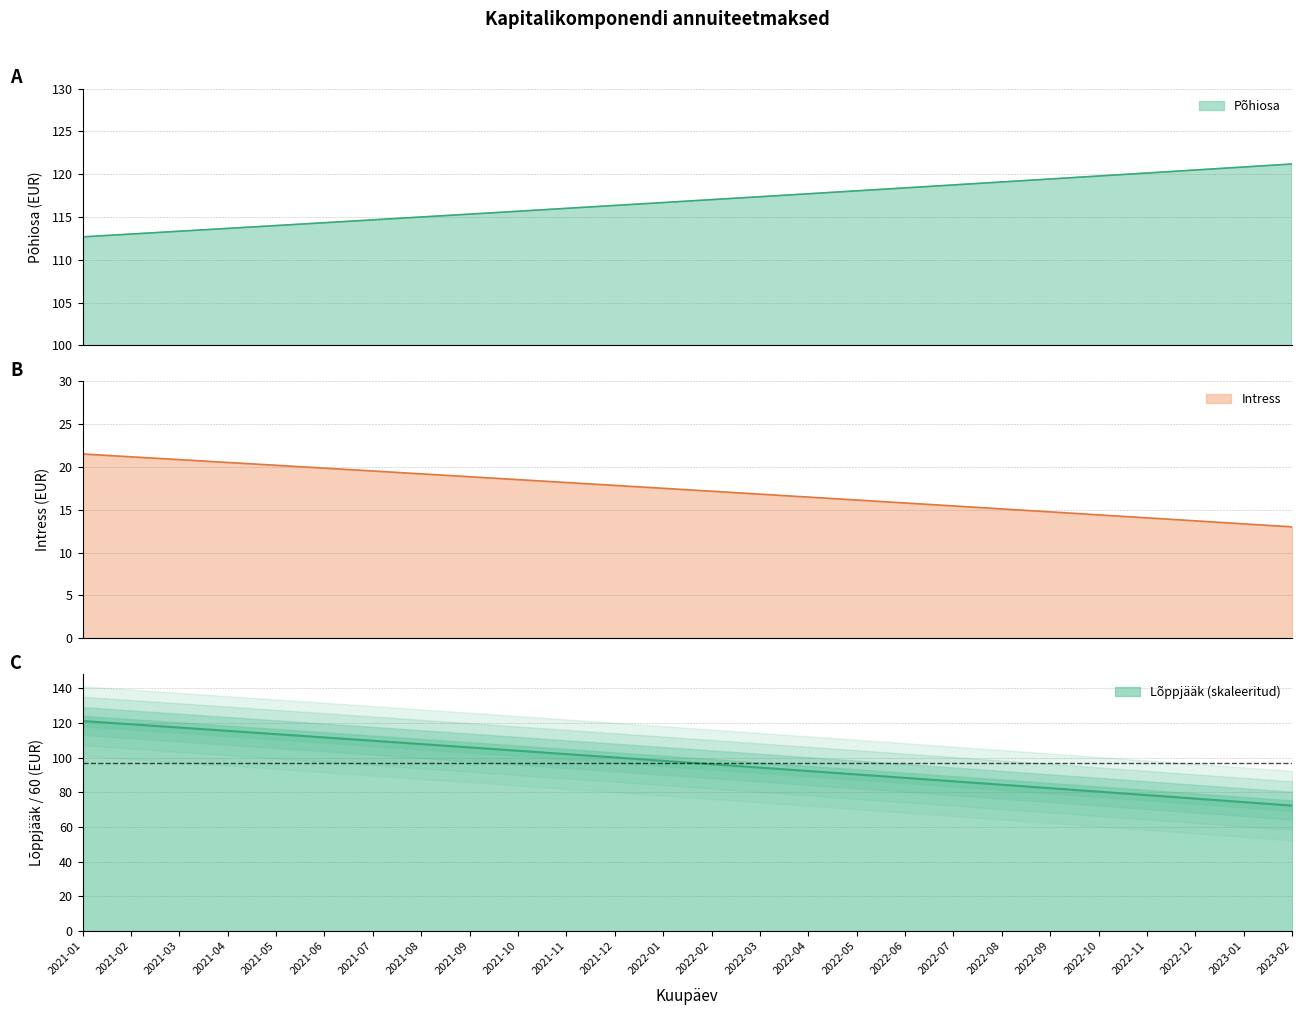

True or false: Intress and Põhiosa cross at least once.

False